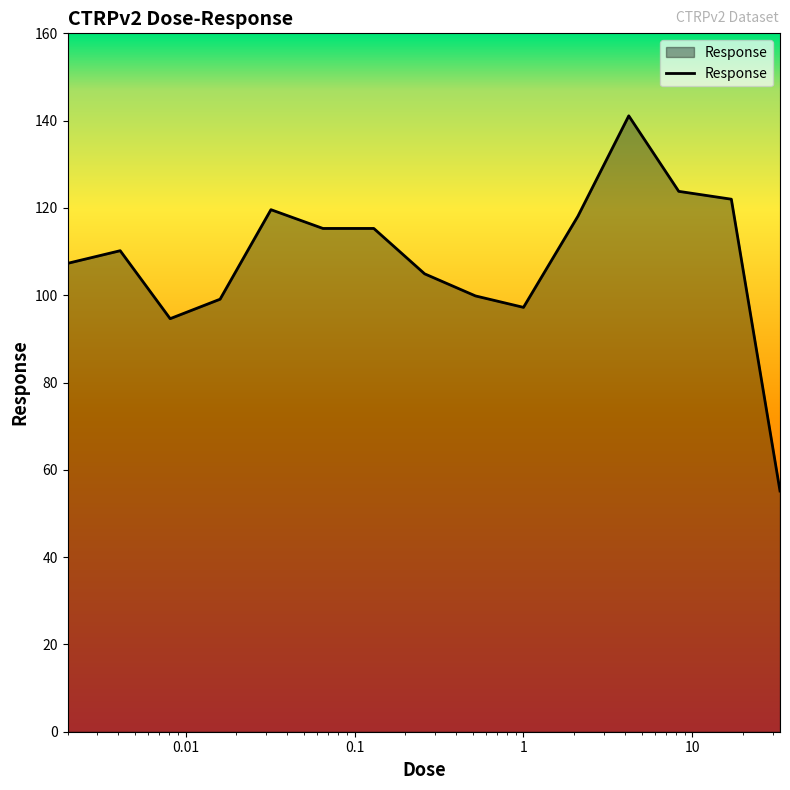

Rank the categories by value from highest to lowest.

4.2, 8.3, 17.0, 0.032, 2.1, 0.065, 0.13, 0.0041, 0.002, 0.26, 0.52, 0.016, 1.0, 0.0081, 33.0